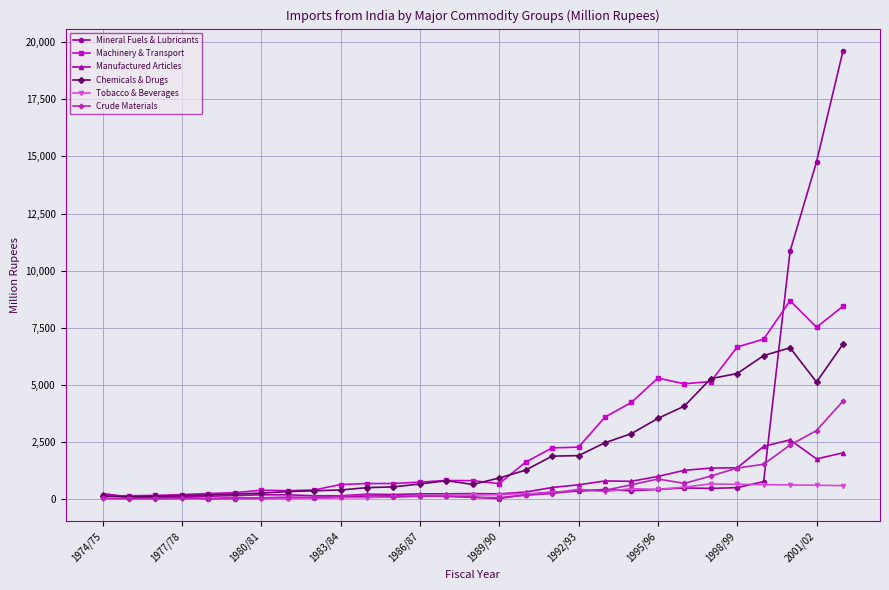

What are all the series names shown in the legend?

Mineral Fuels & Lubricants, Machinery & Transport, Manufactured Articles, Chemicals & Drugs, Tobacco & Beverages, Crude Materials